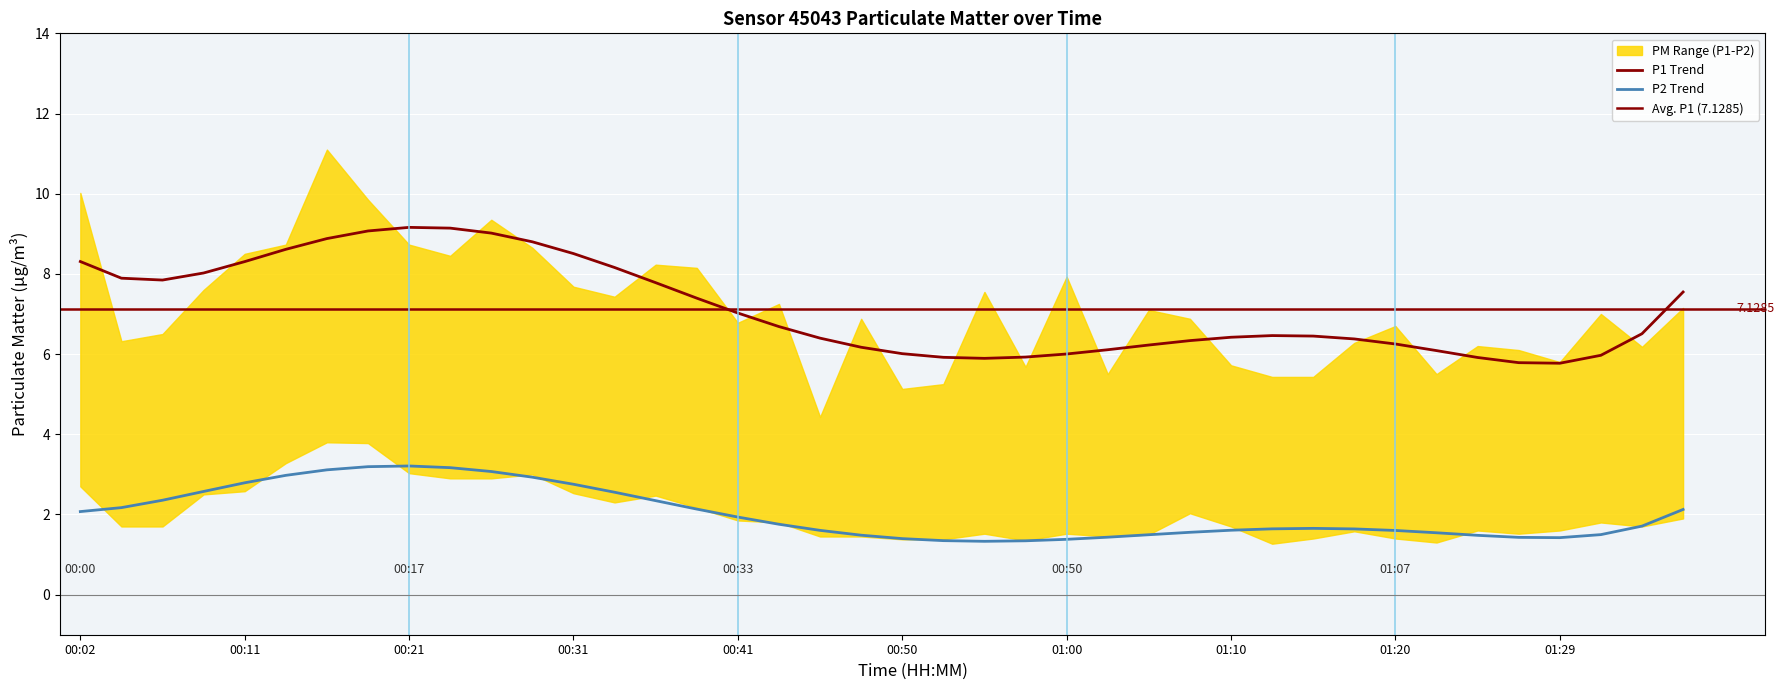

What is the sum of all P1 values?

285.1